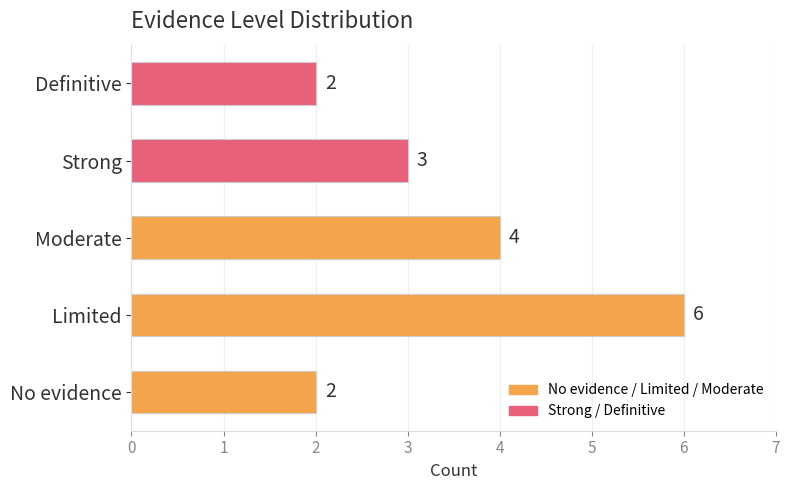

How many values are between 2 and 4?

4